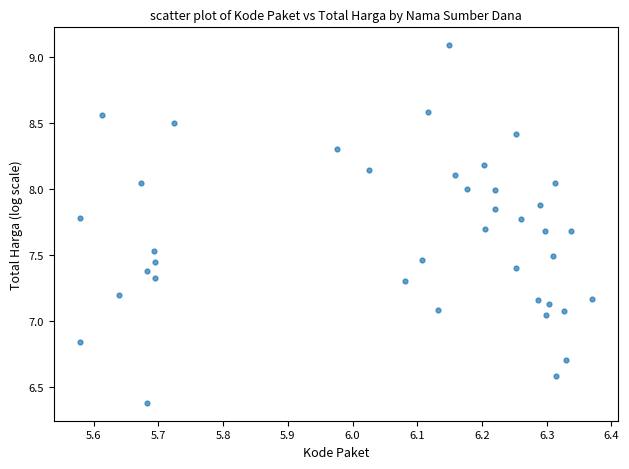

What is the range of X values (max minus min)?

0.8